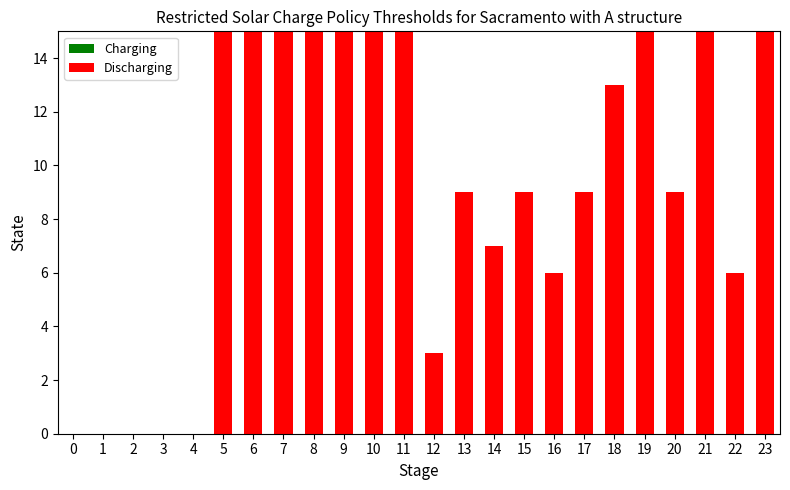

What is the approximate value at 11?

15